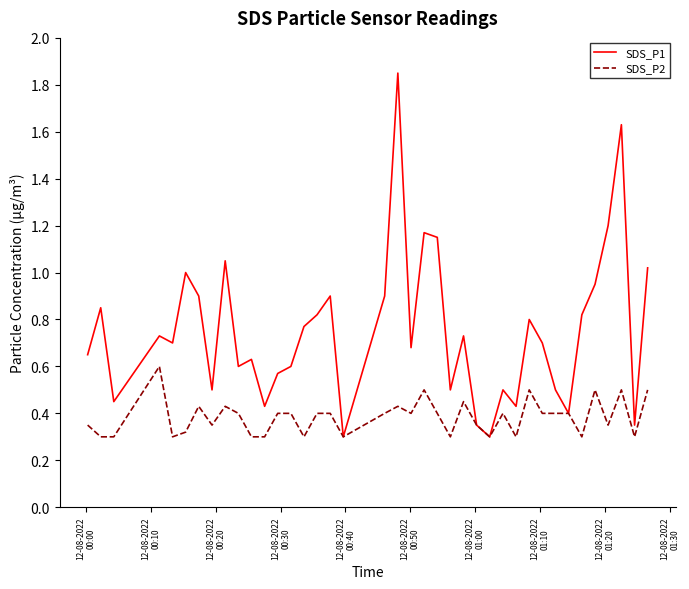

Which series has the largest range (max minus min)?

SDS_P1